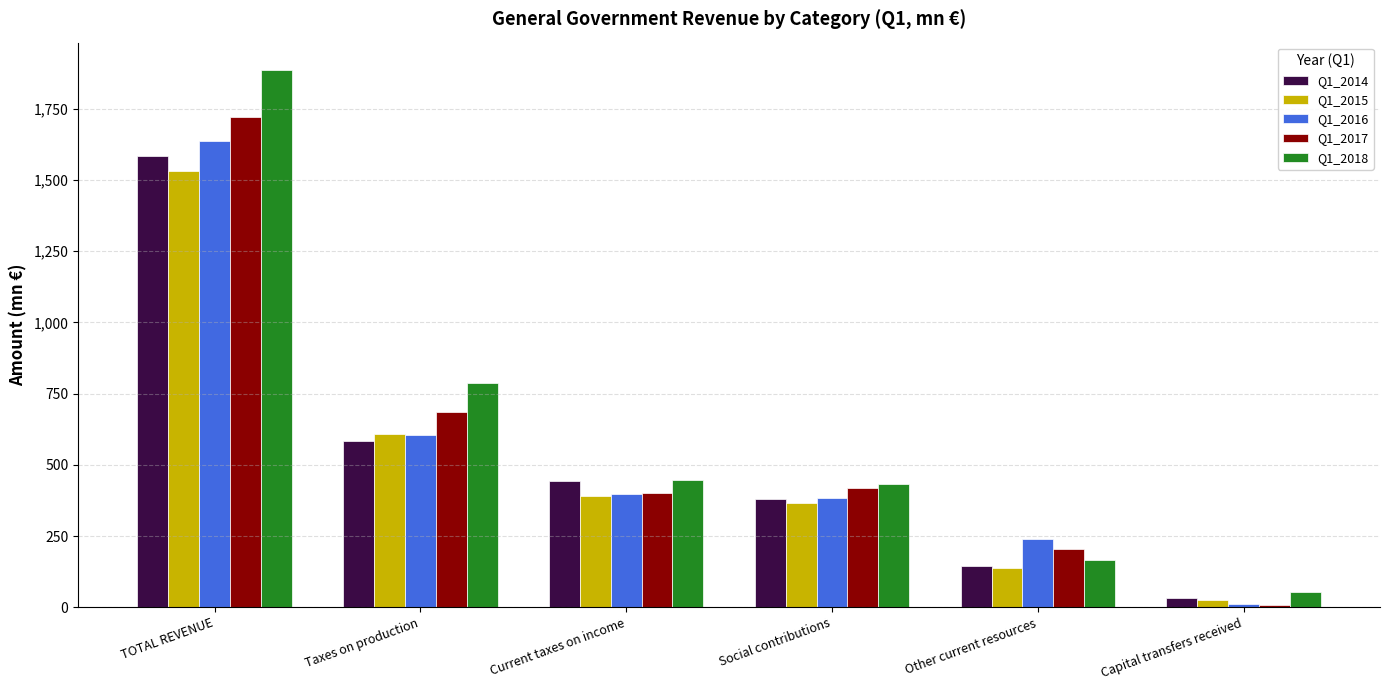

How many categories are shown in the chart?

6